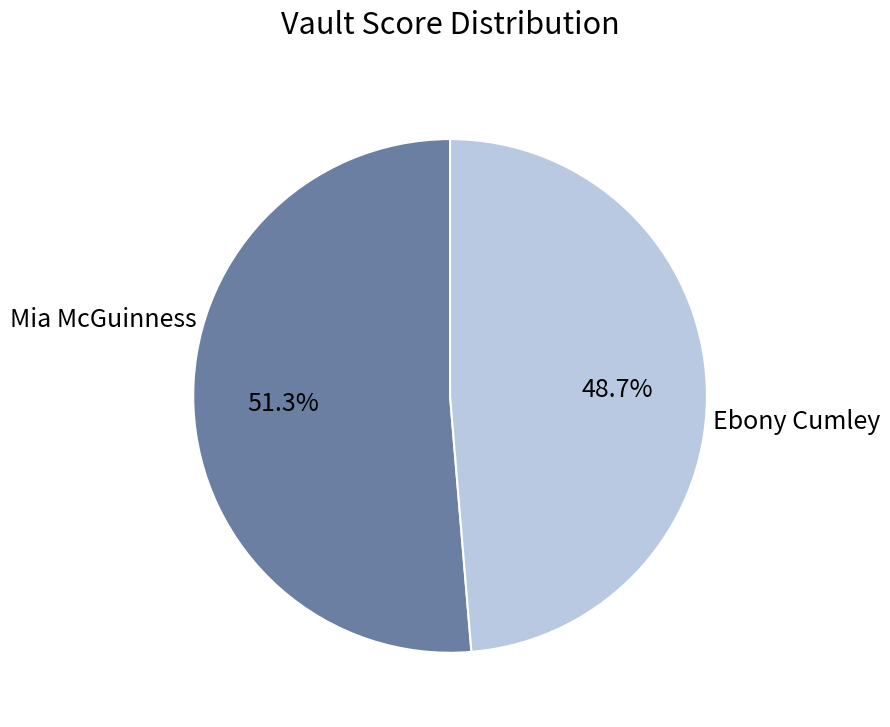

Is there any slice that represents more than half of the pie?

Yes